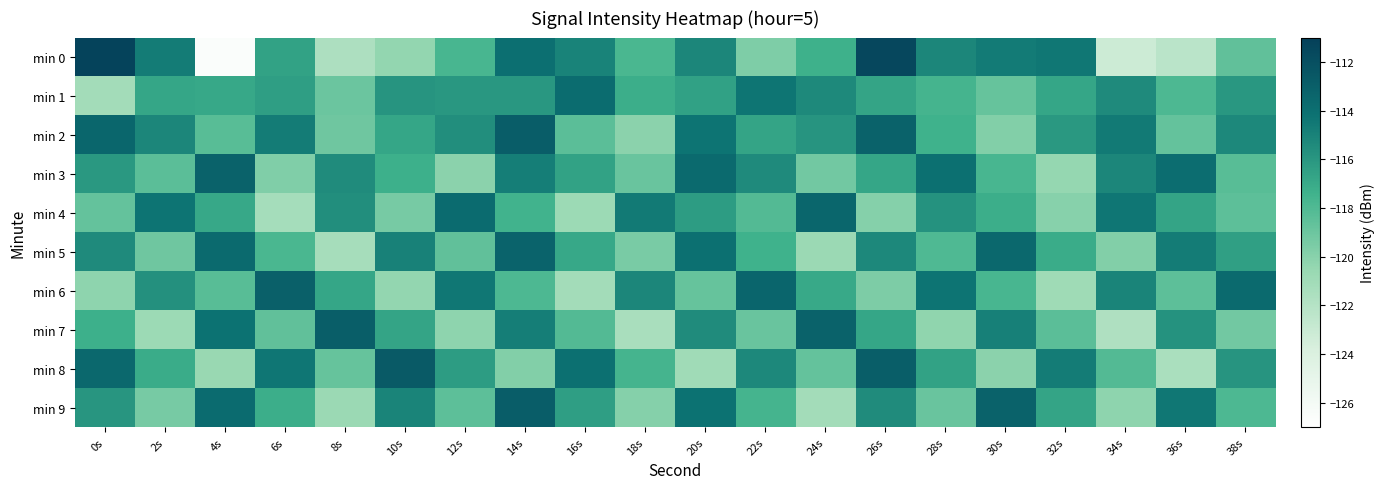

Which series has the largest range (max minus min)?

min 0